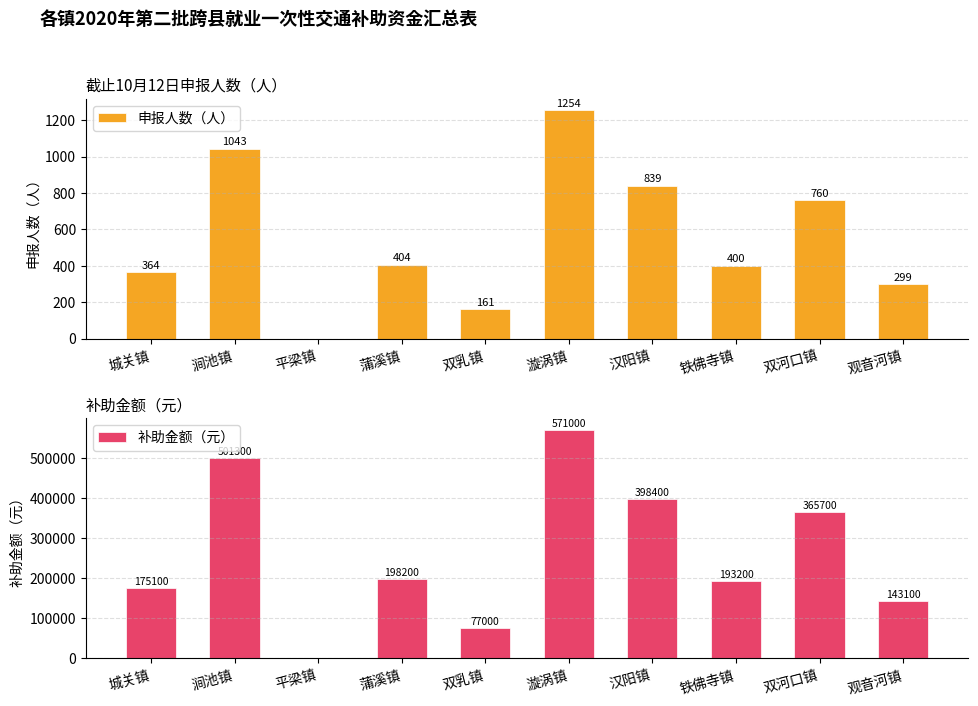

What is the difference between the 申报人数（人） values at 观音河镇 and 漩涡镇?

955